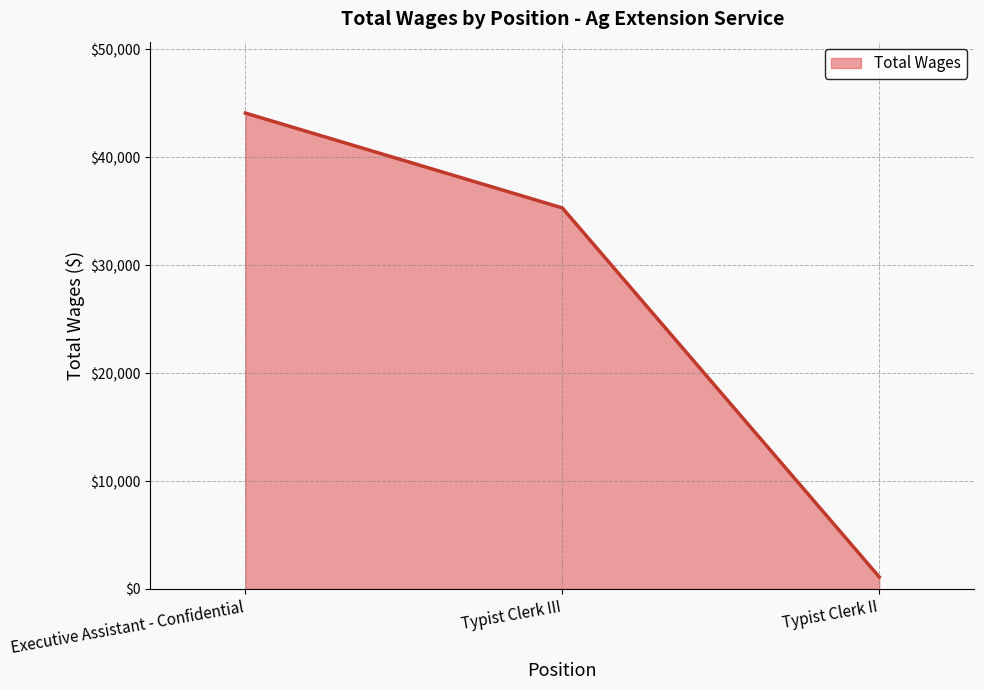

List the labels in order of value, largest first.

Executive Assistant - Confidential, Typist Clerk III, Typist Clerk II